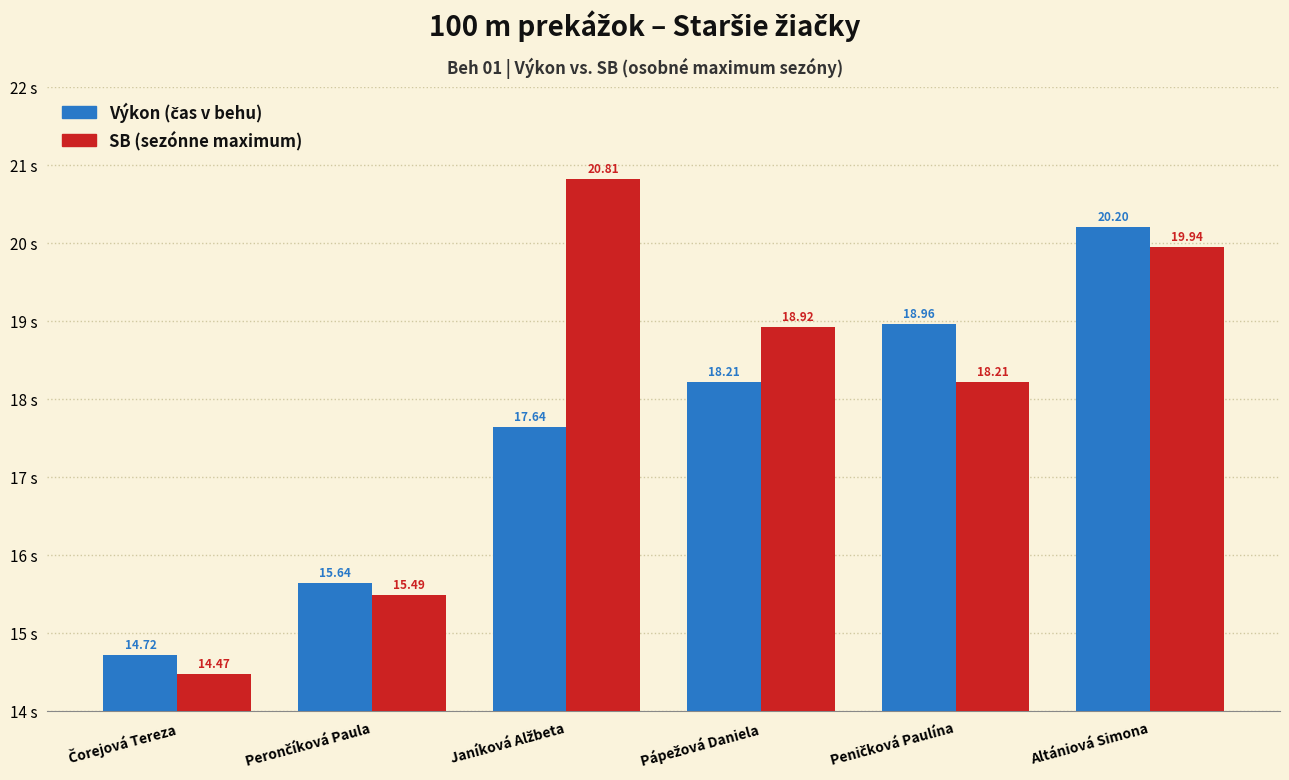

At which category is the sum across all series the highest?

Altániová Simona